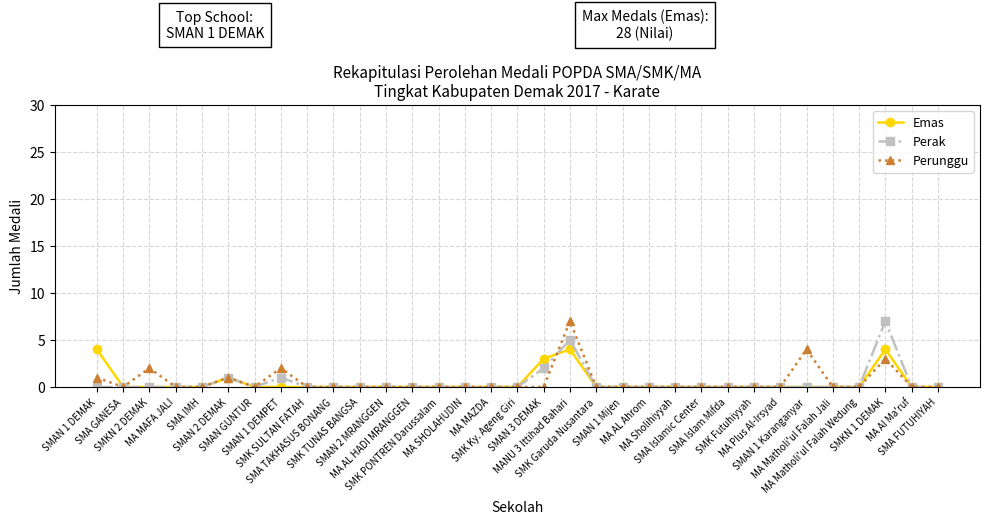

What is the value of the Perunggu point at the 6th from the left?

1